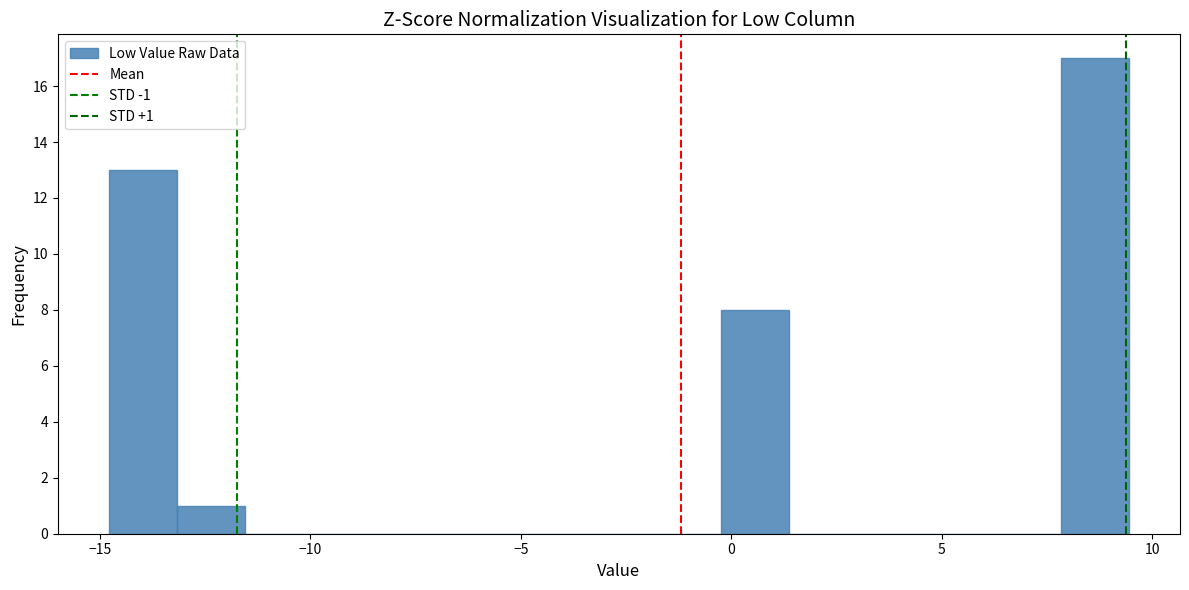

Read against the x-axis, roughly where is the centre of the tallest bar?

8.5